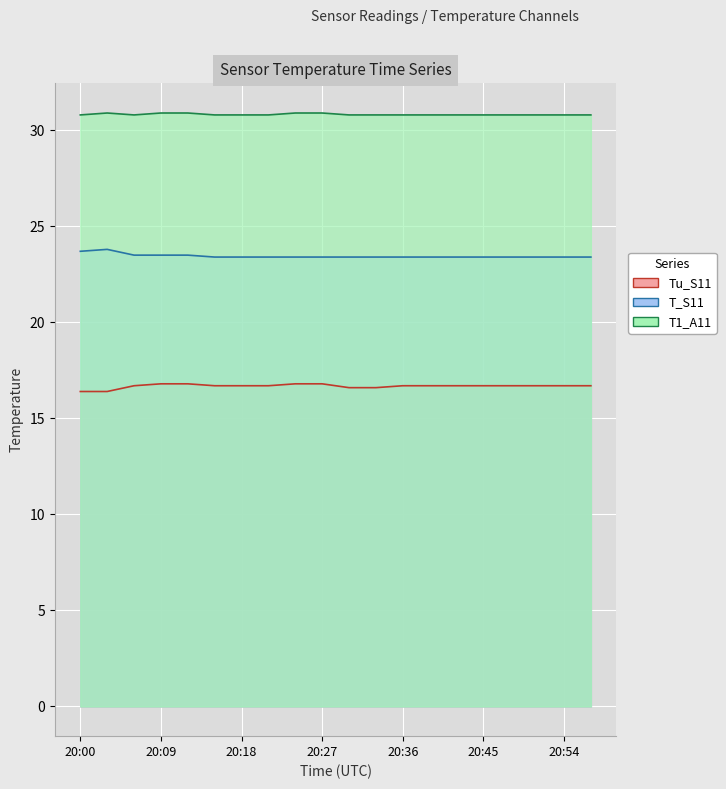

What are all the series names shown in the legend?

Tu_S11, T_S11, T1_A11